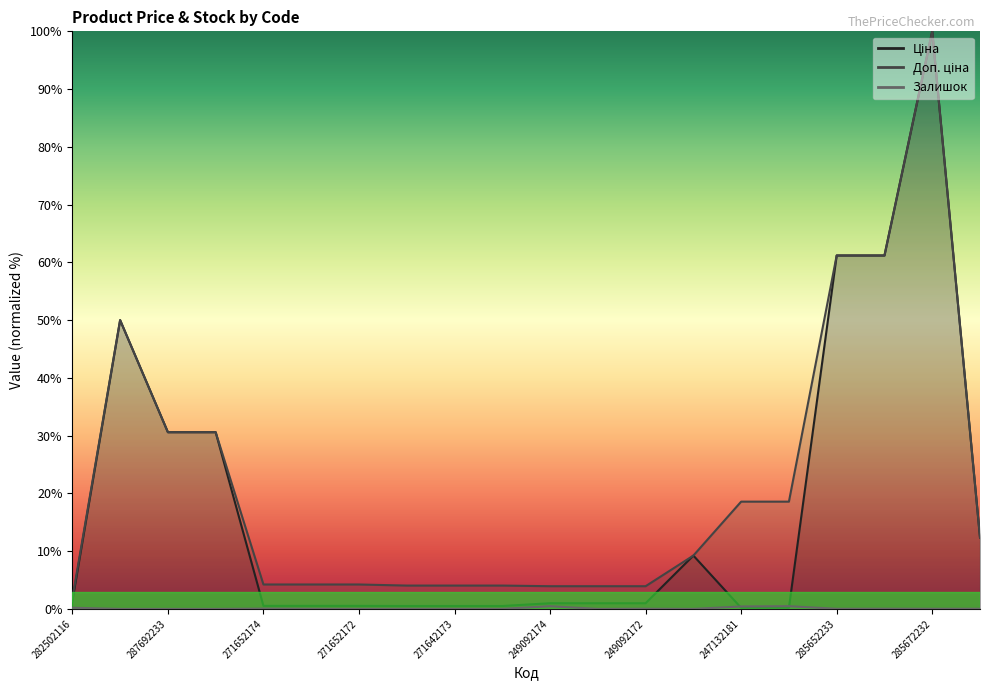

How many lines are shown in the chart?

3